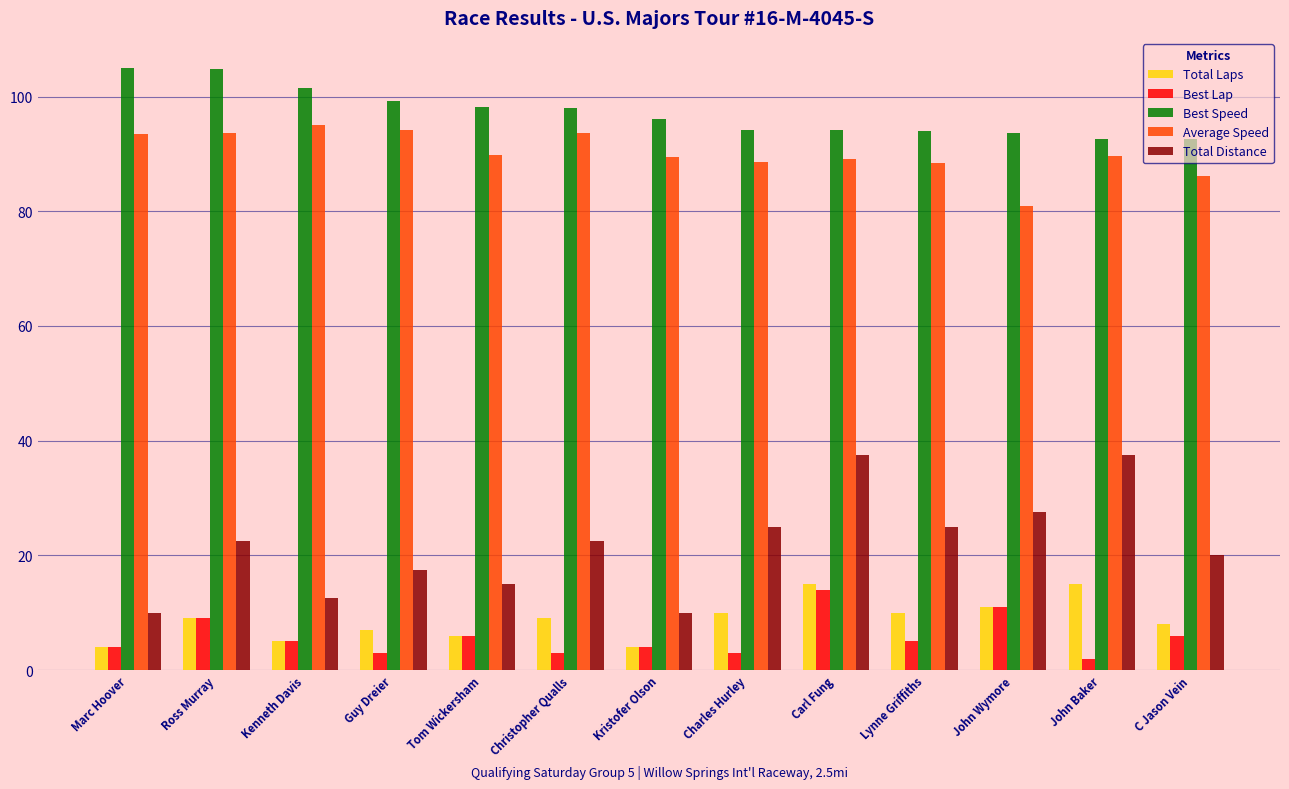

Is the value of Best Speed at Marc Hoover greater than the value of Best Lap at Tom Wickersham?

Yes